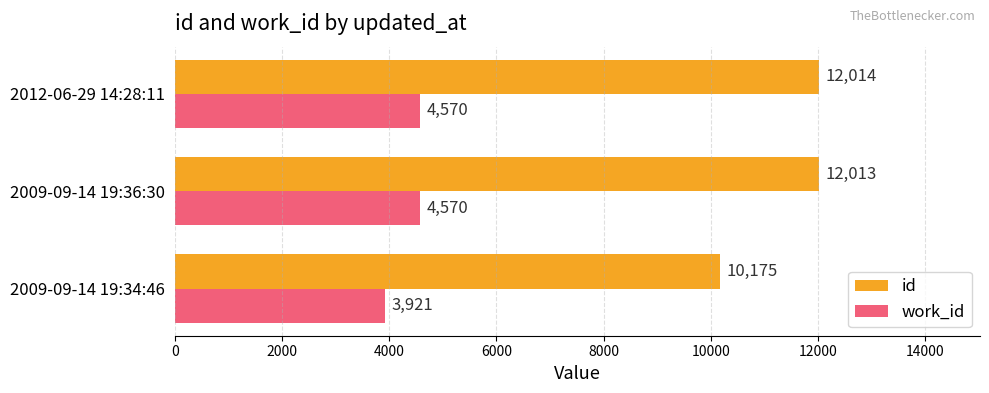

What is the approximate value of work_id at 2012-06-29 14:28:11, to the nearest 100?

4600